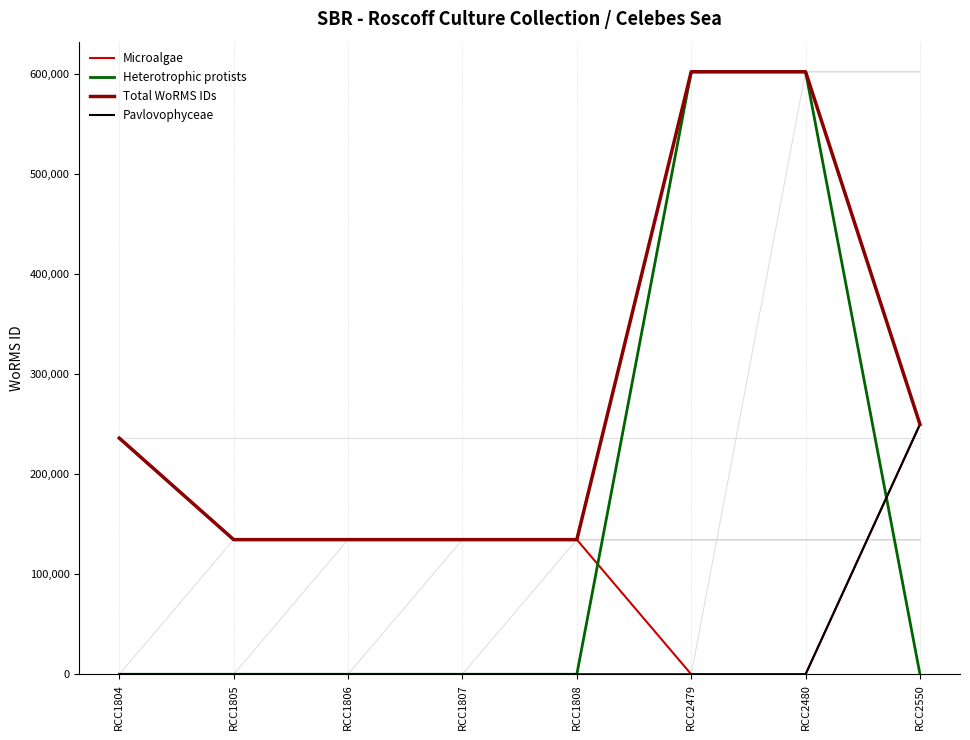

Where is Microalgae nearest to the value 124865?

RCC1805